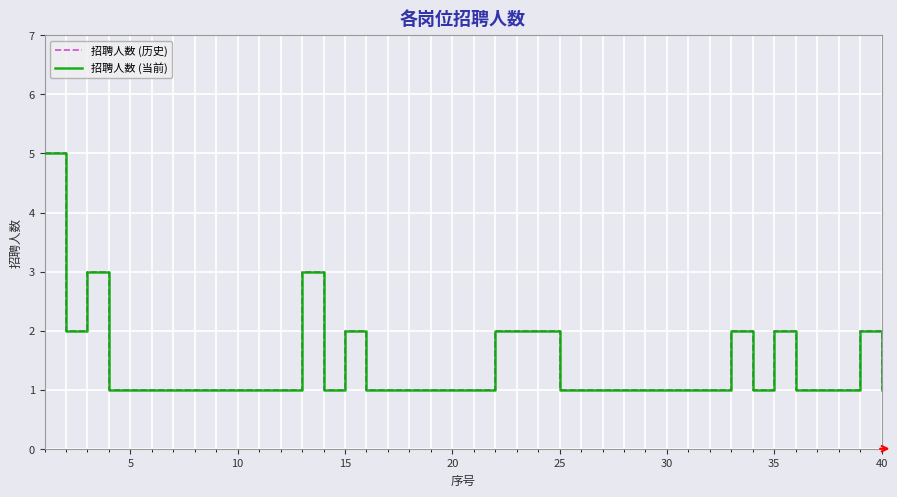

How many lines are shown in the chart?

2